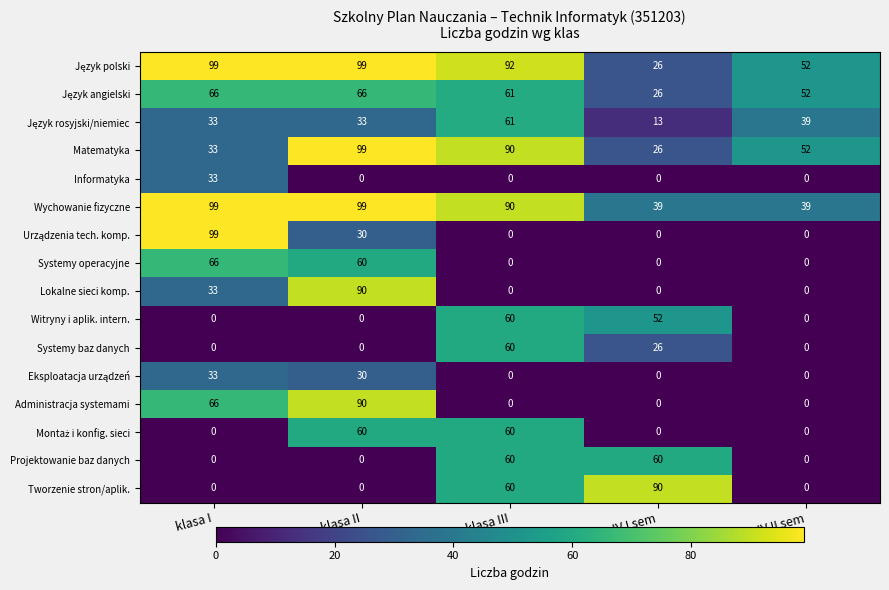

What is the sum of the Systemy operacyjne values at klasa II and klasa IV II sem?

60